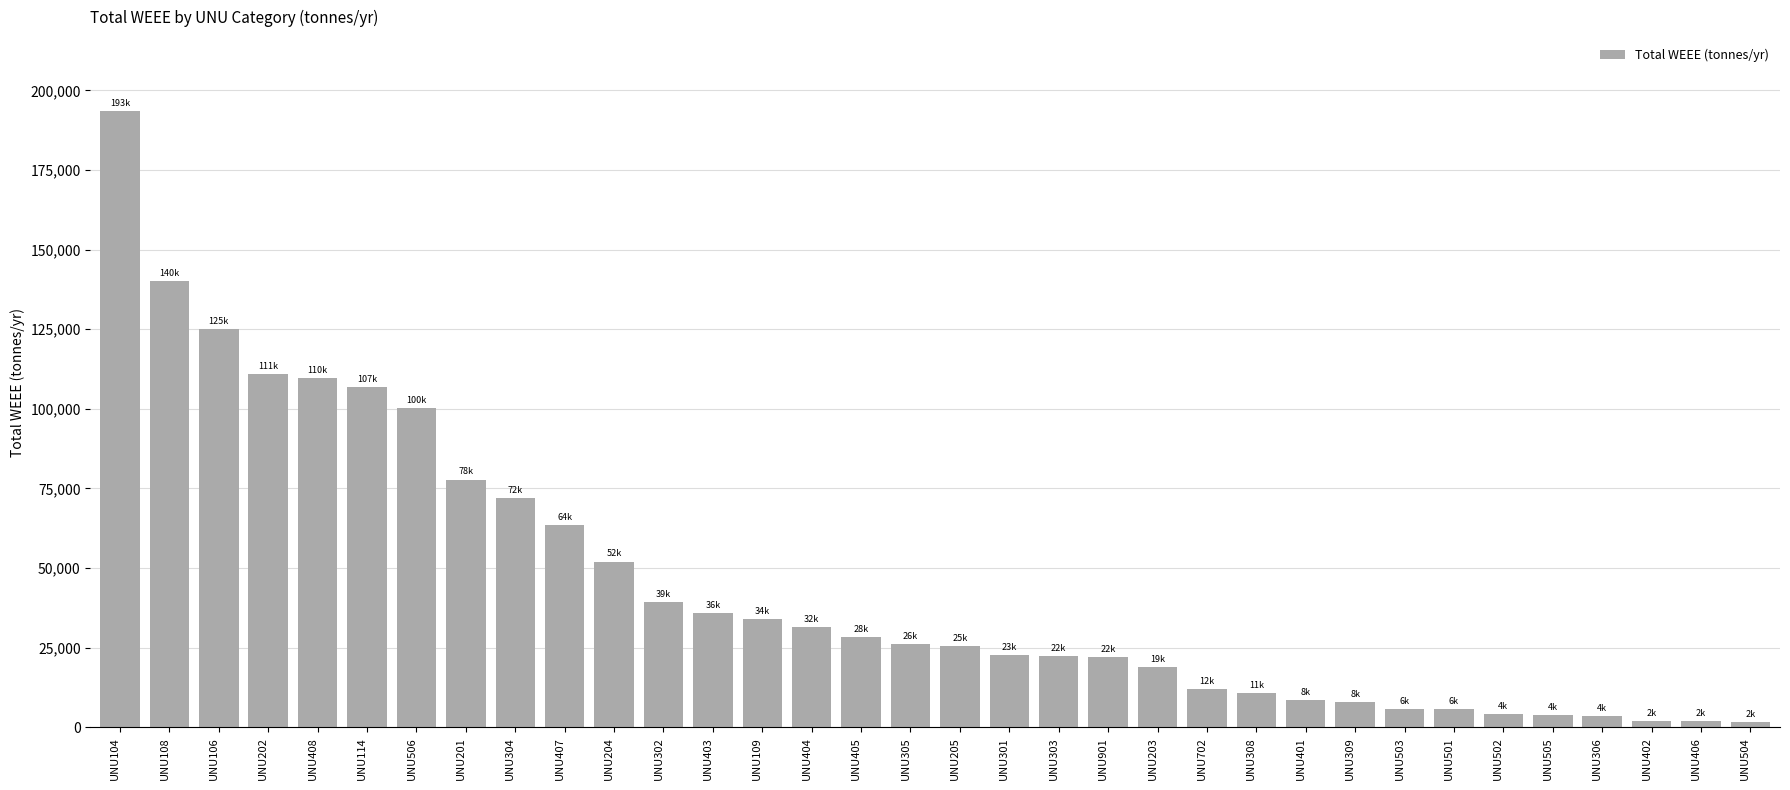

What is the label of the 10th bar from the left?

UNU407